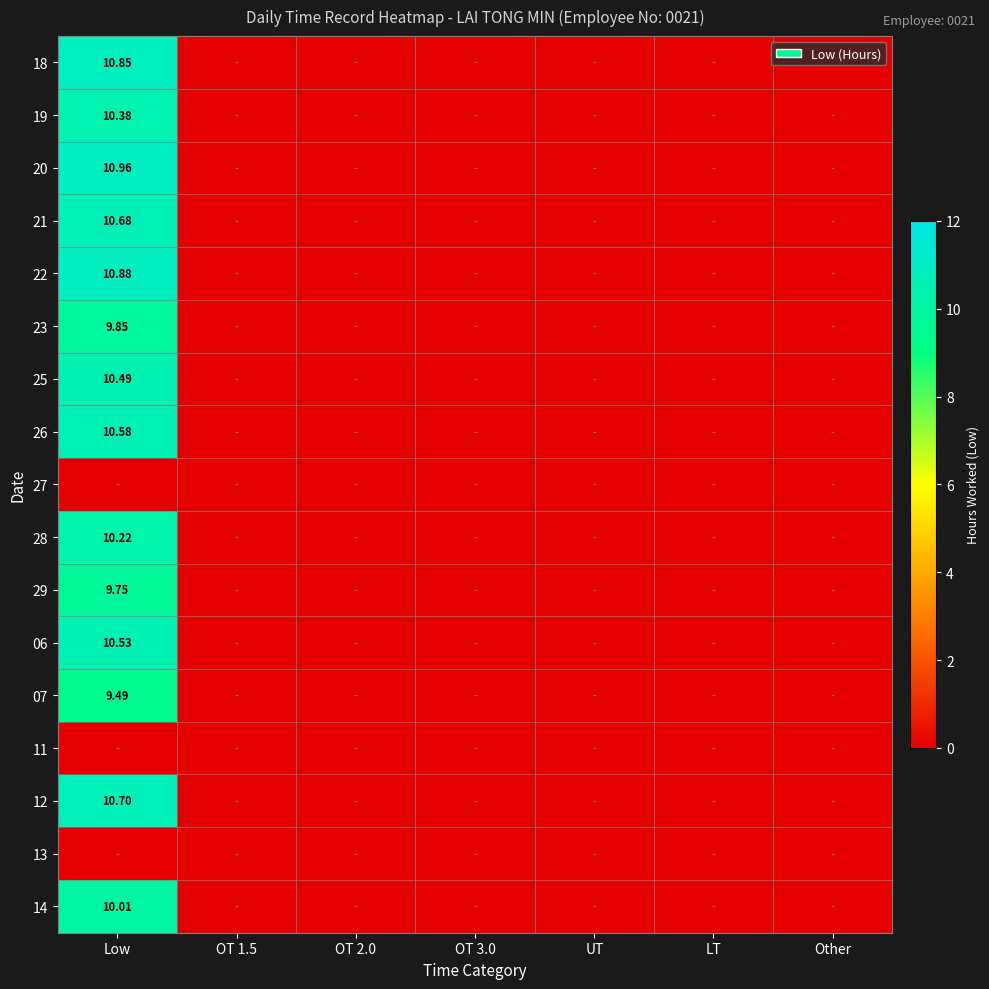

Is the value of 19 at LT greater than the value of 22 at LT?

No